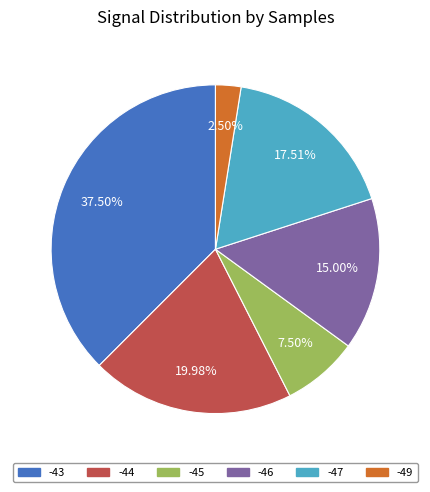

Rank the categories by value from highest to lowest.

-43, -44, -47, -46, -45, -49